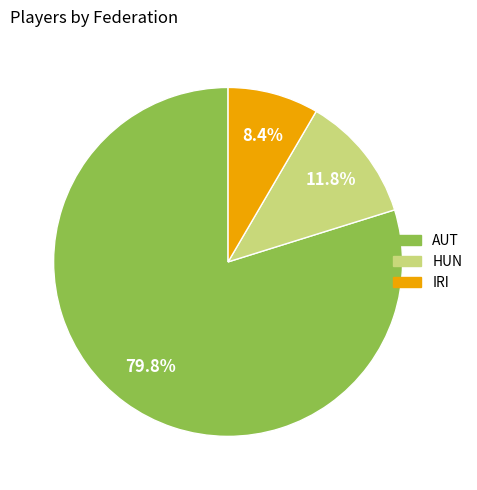

How many segments does this pie chart have?

3